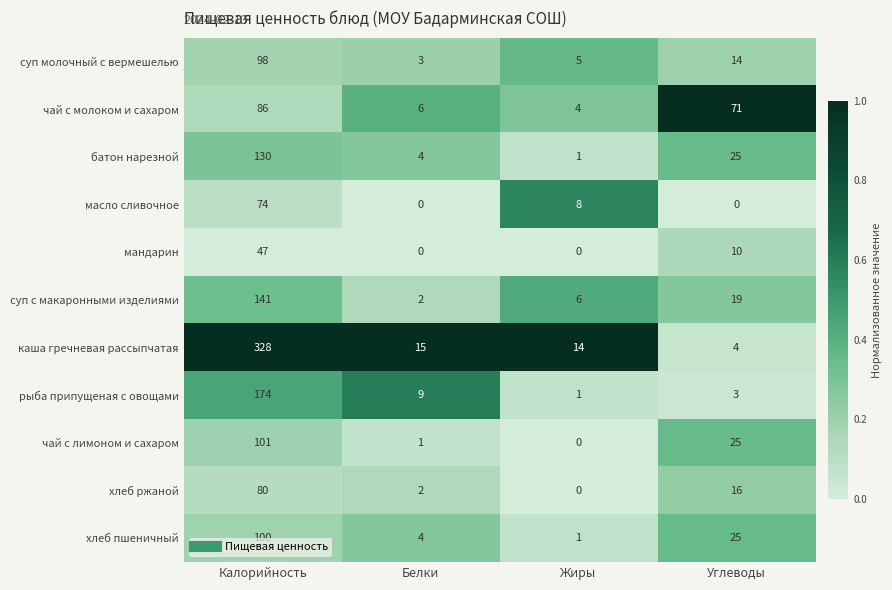

What is the sum of all суп молочный с вермешелью values?

120